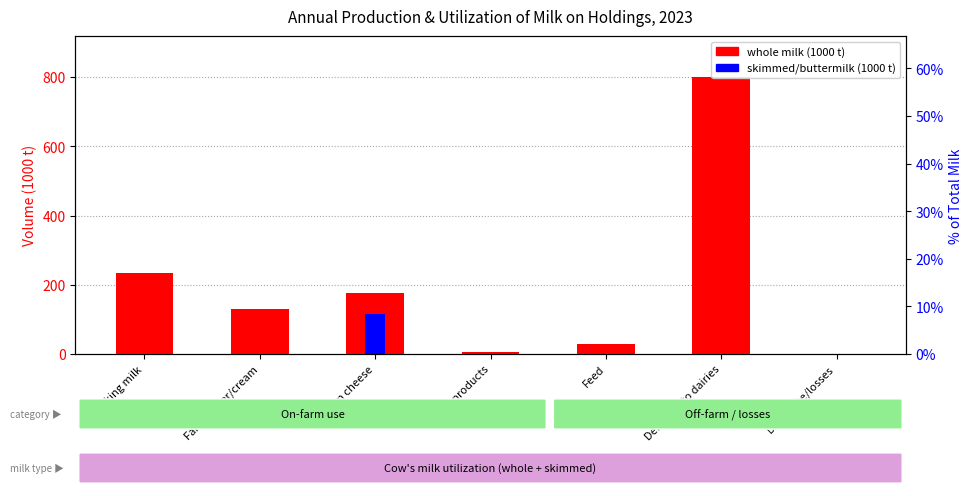

Which series has the largest total across all categories?

whole milk (1000 t)